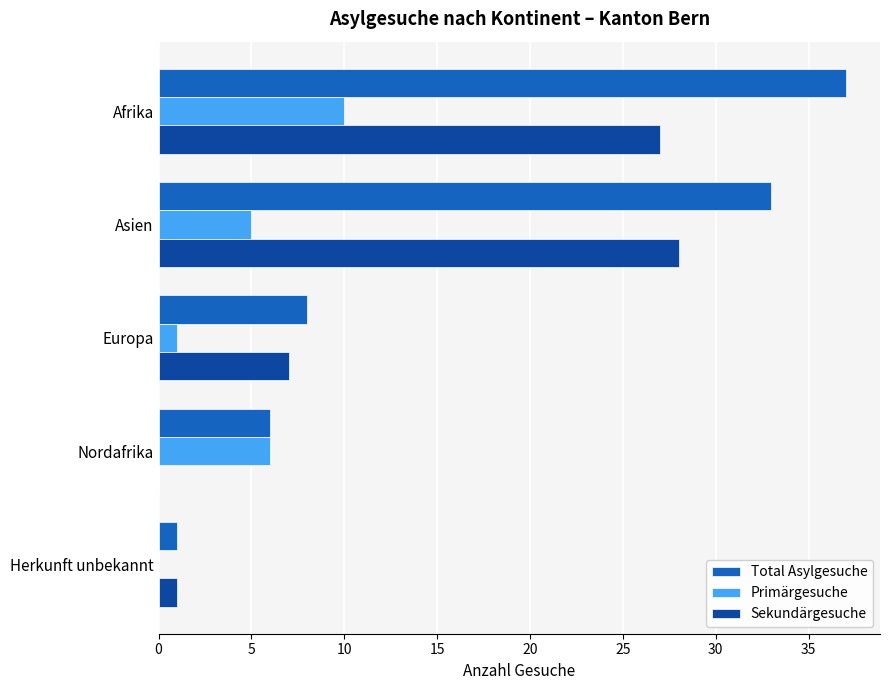

What is the maximum value shown in the chart?

37